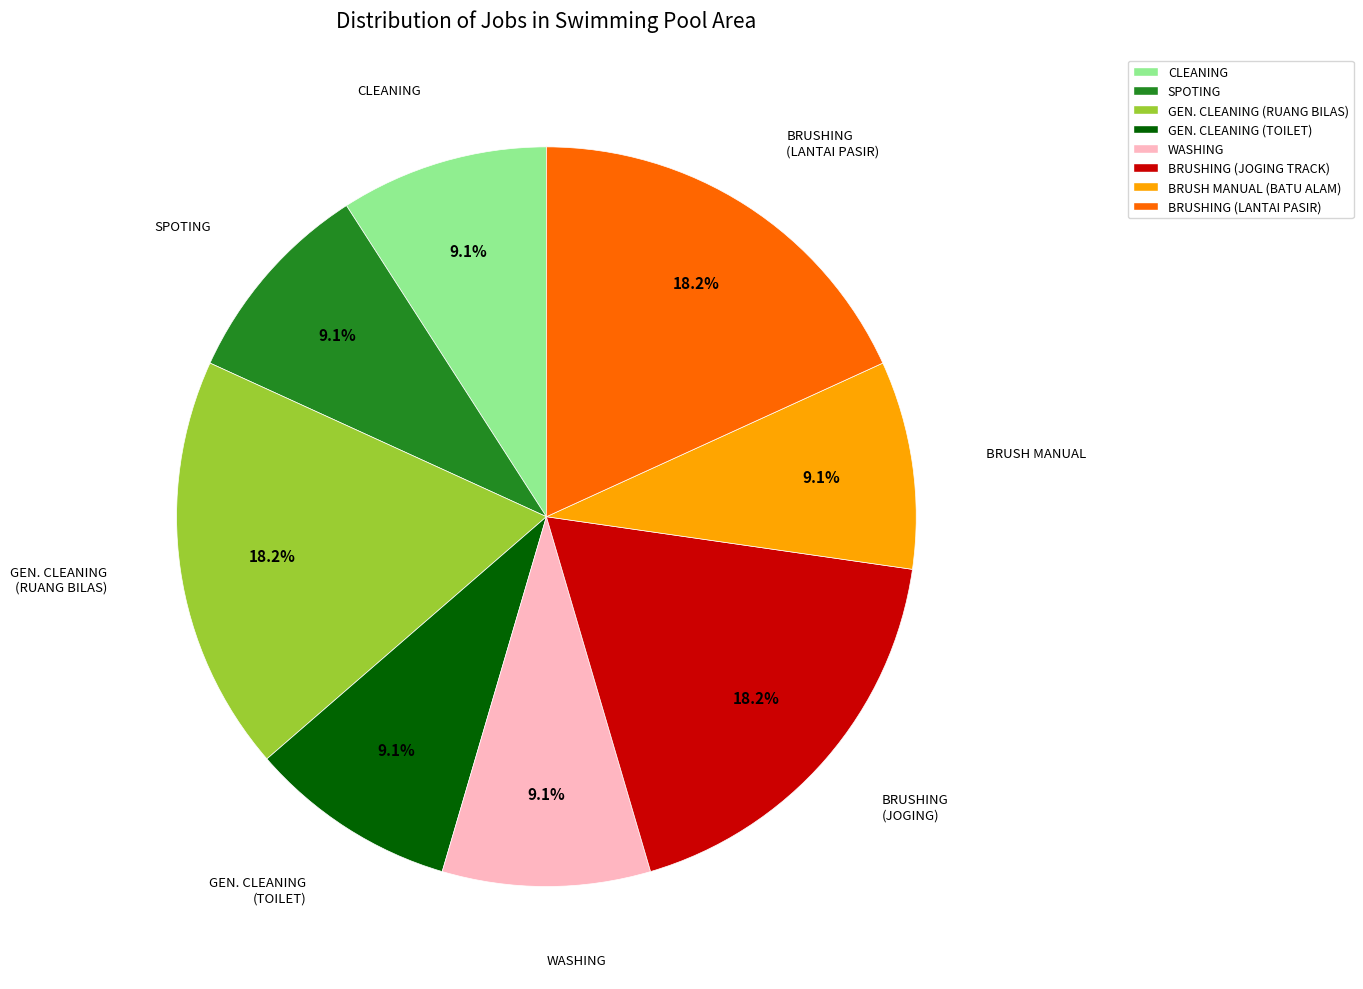

Is there any slice that represents more than half of the pie?

No